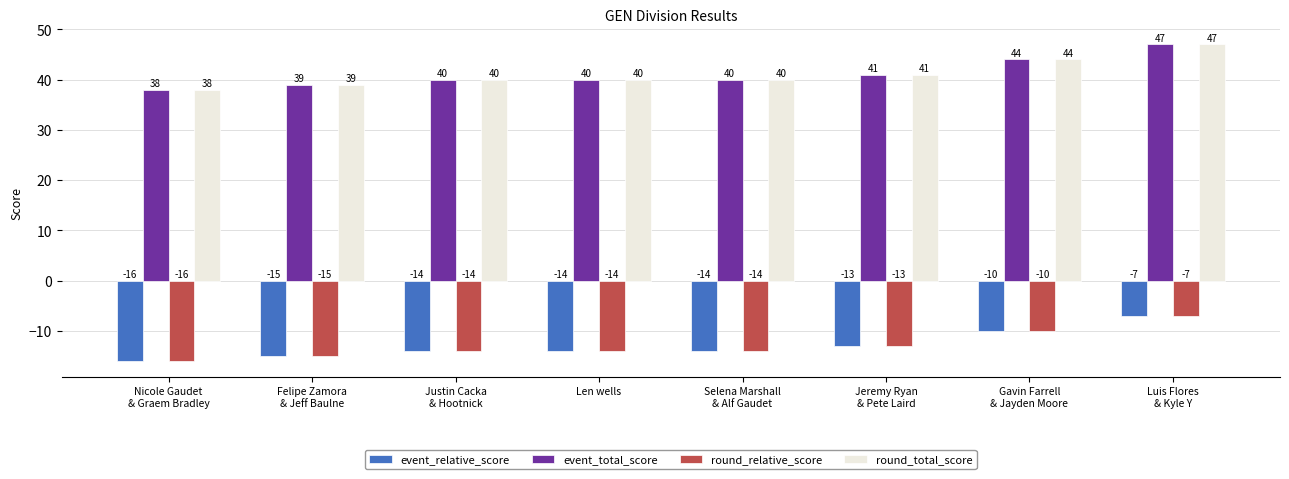

How many groups of bars are there?

8